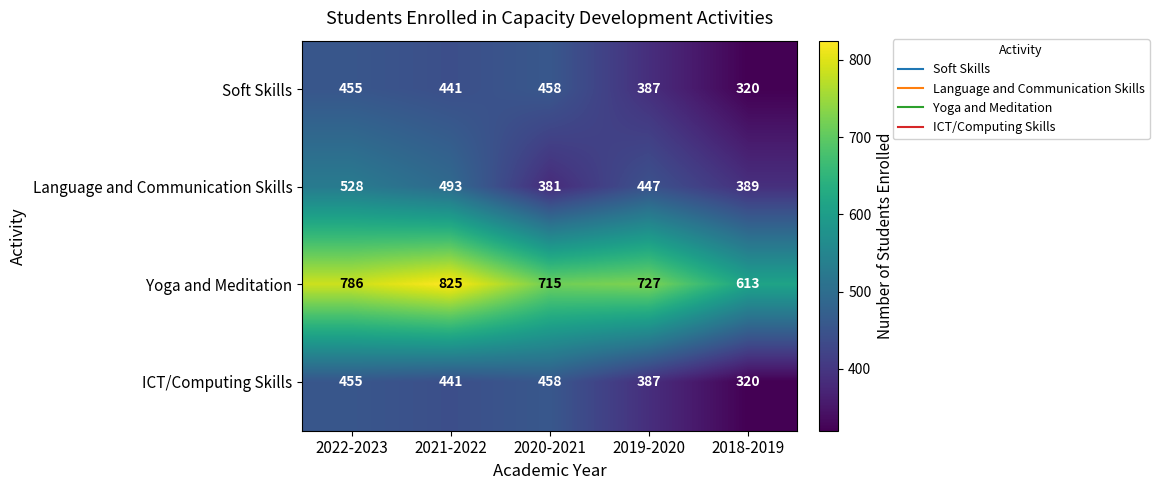

What is the difference between the highest and lowest values at 2019-2020?

340